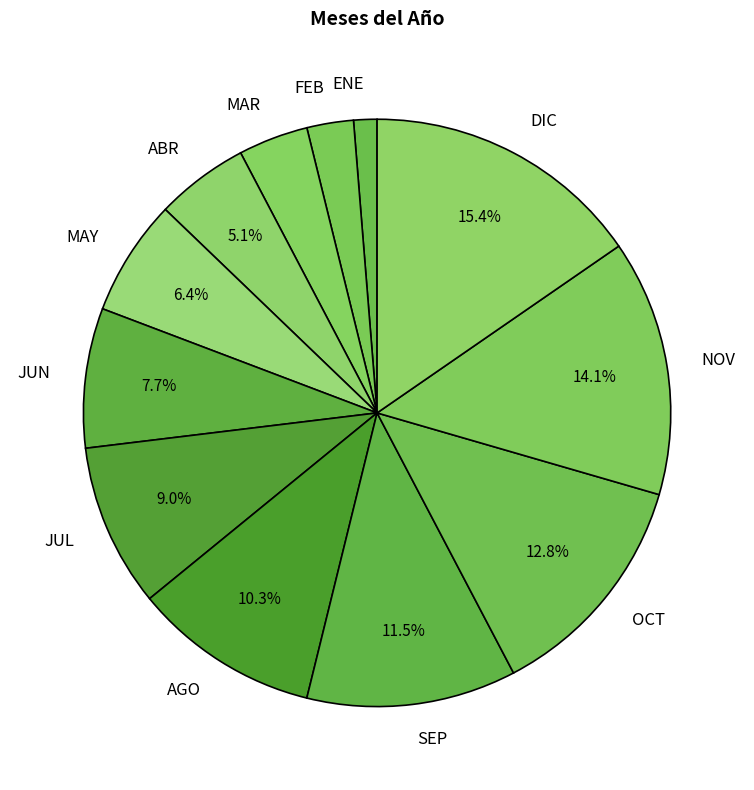

The ENE slice represents 13% of the pie. True or false?

False